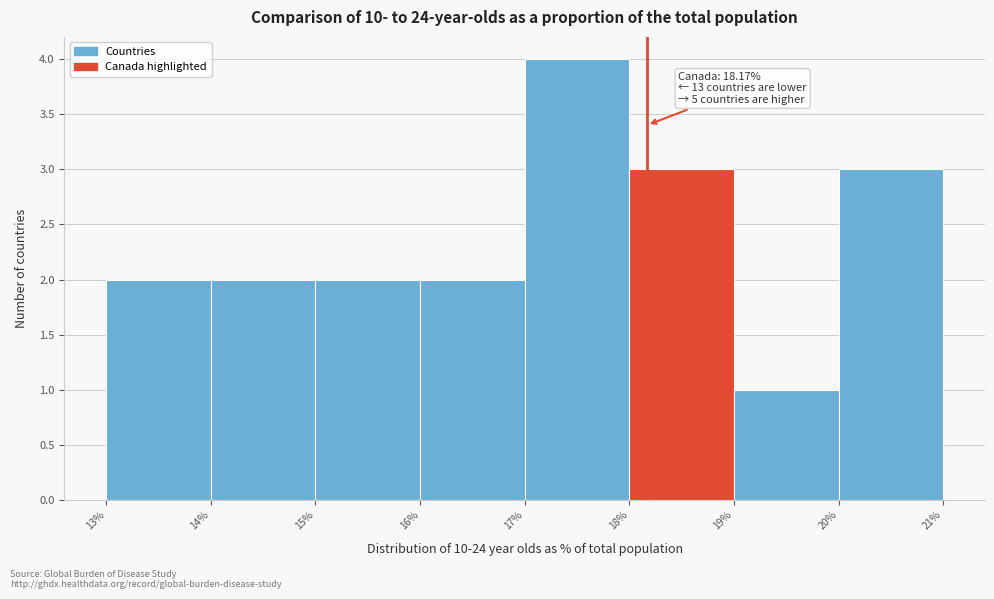

Over which range of the x-axis is the bar tallest?

17% to 18%